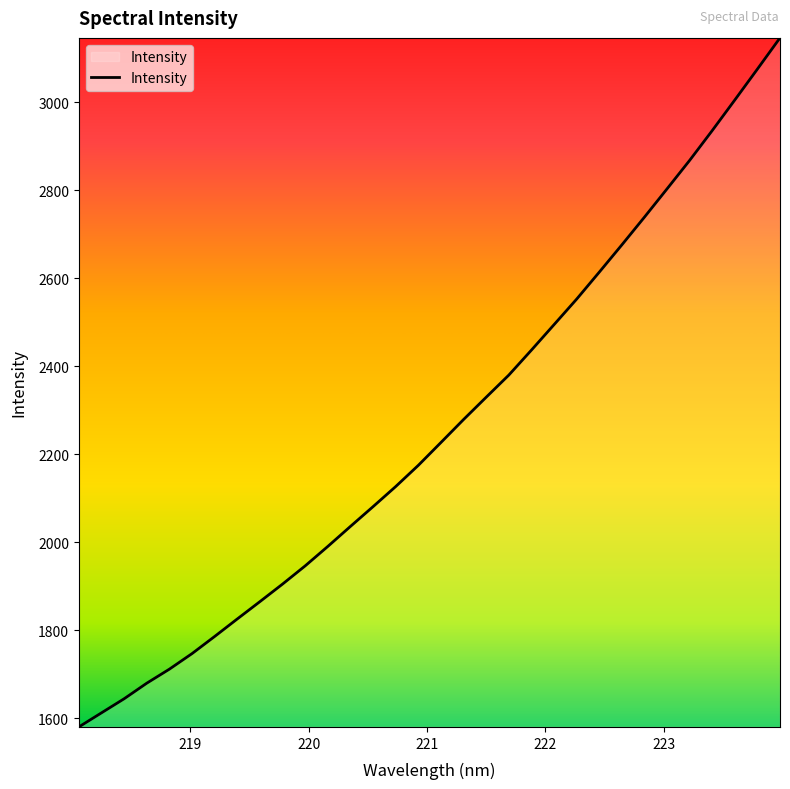

What is the smallest value displayed?

1580.2